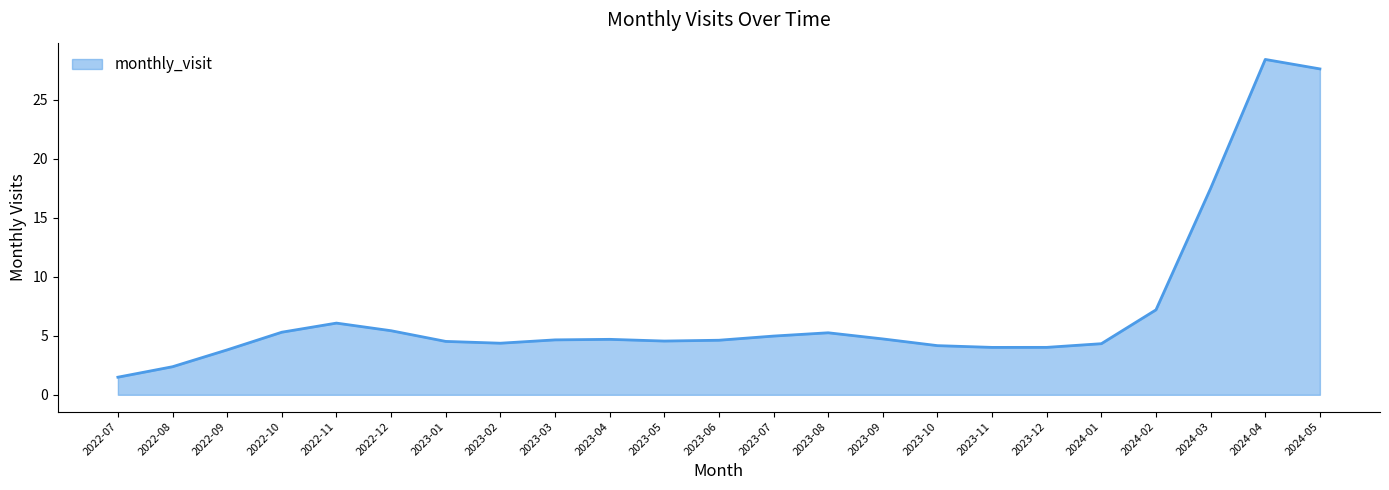

The value at 2023-01 is 4.5. True or false?

True